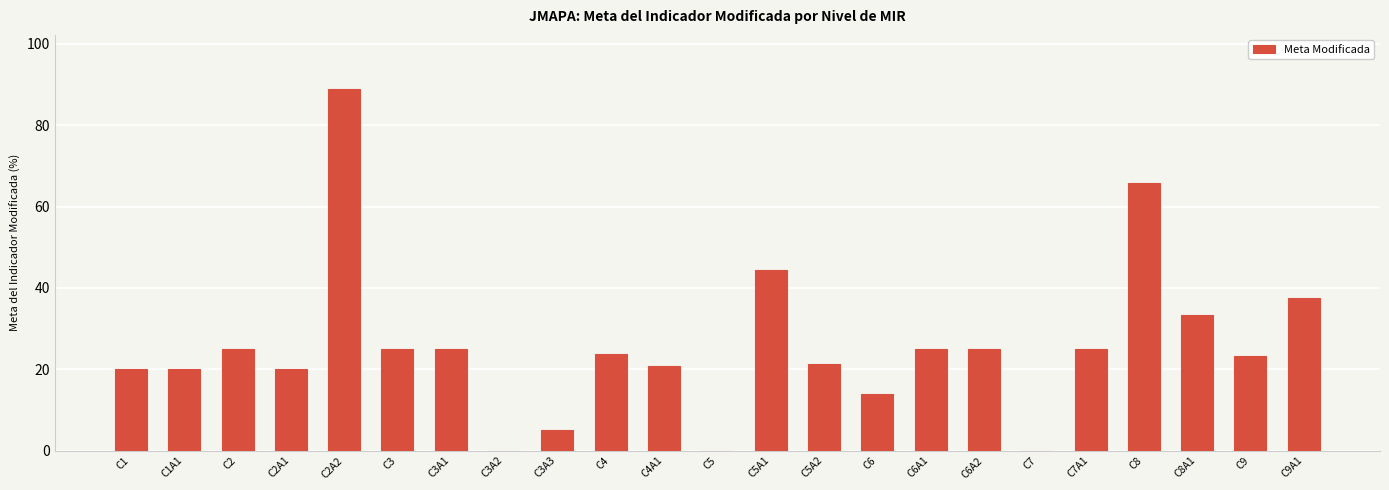

What is the difference between the values at C3A1 and C3A3?

20.0